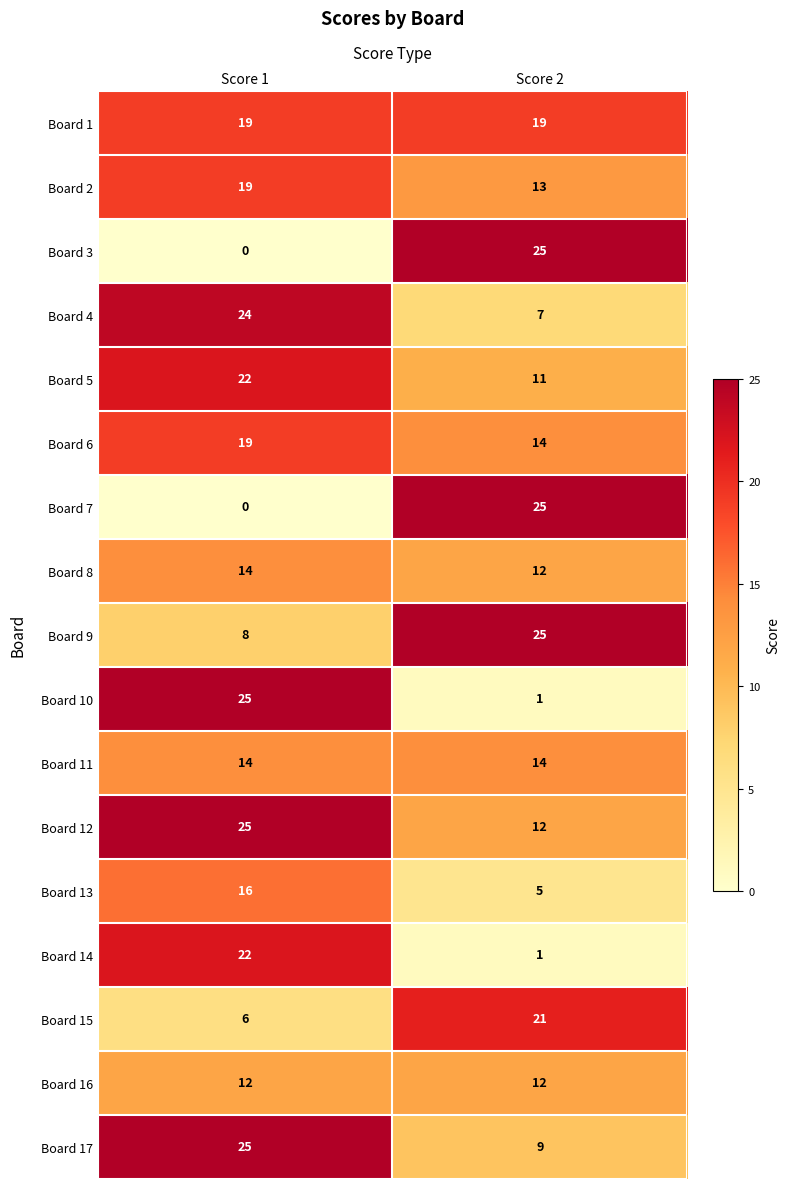

Which series has the largest total across all categories?

Board 1